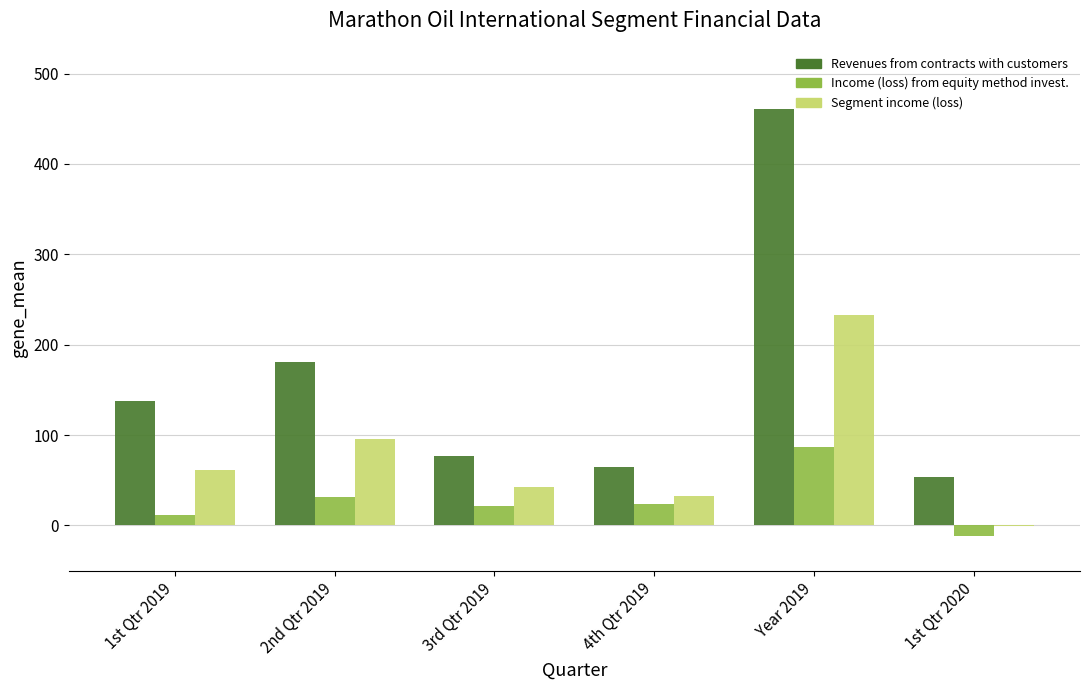

What is the sum of all Income (loss) from equity method invest. values?

162